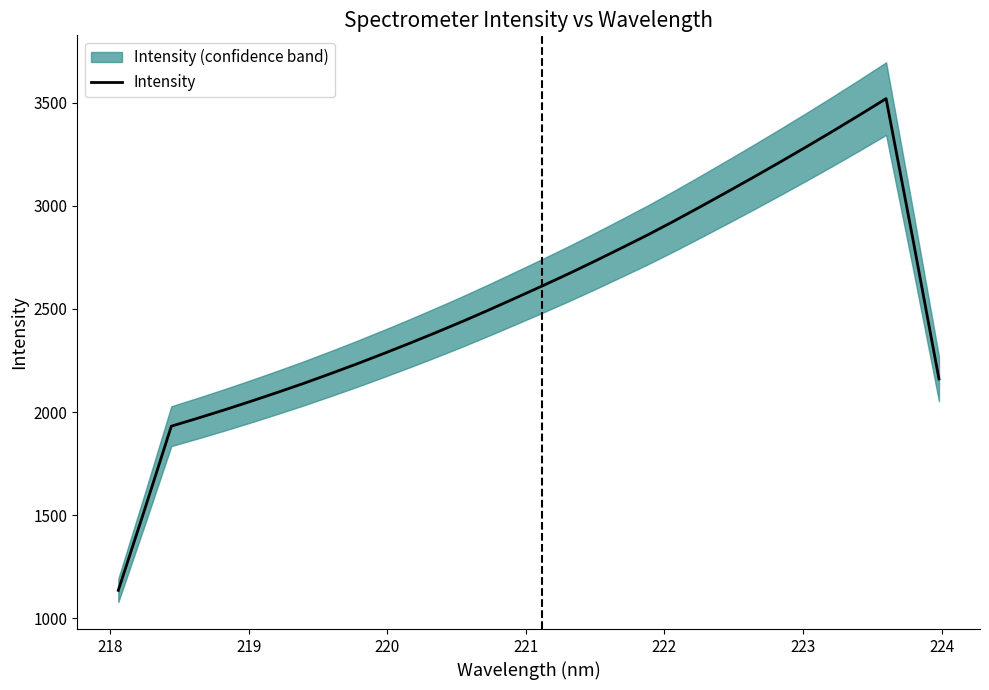

What is the minimum value for Intensity?

1135.2